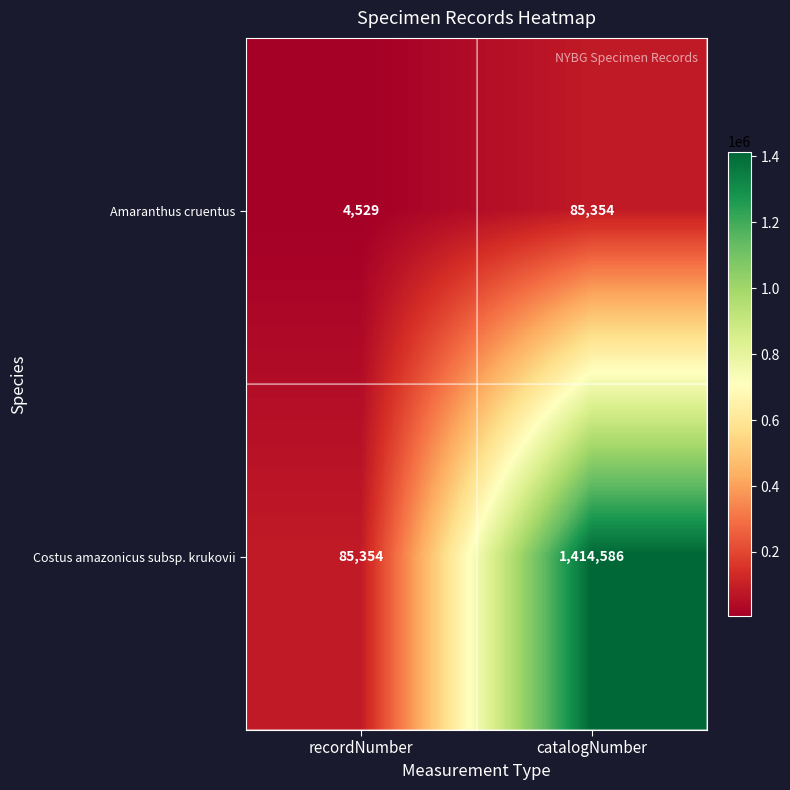

How many distinct data groups are displayed?

2